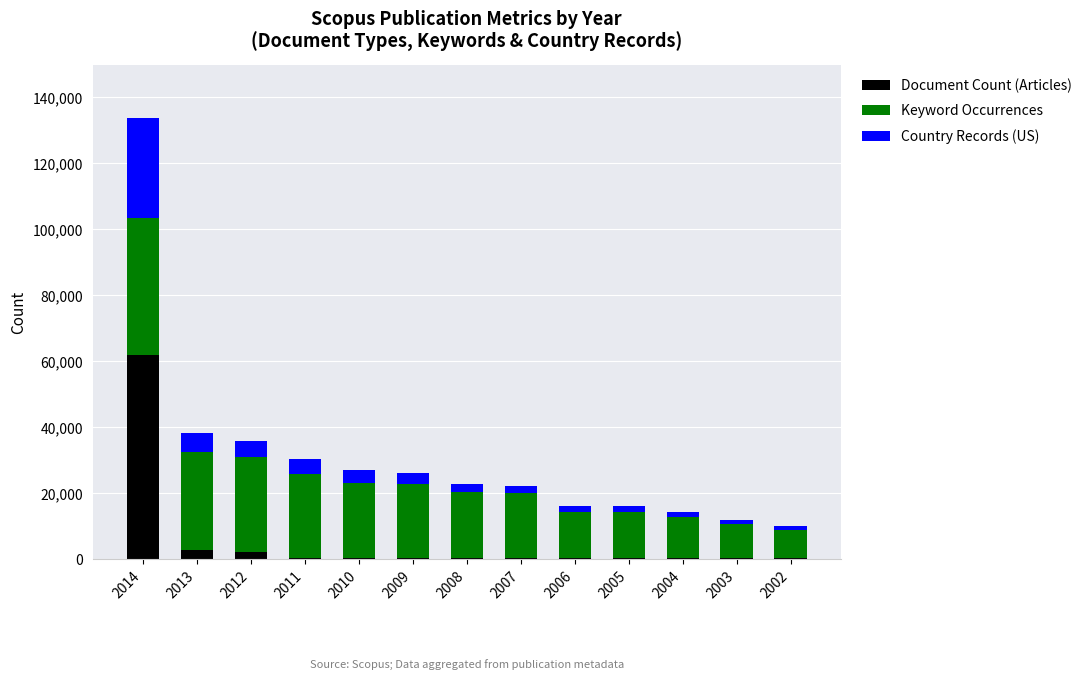

At which category is the sum across all series the highest?

2014